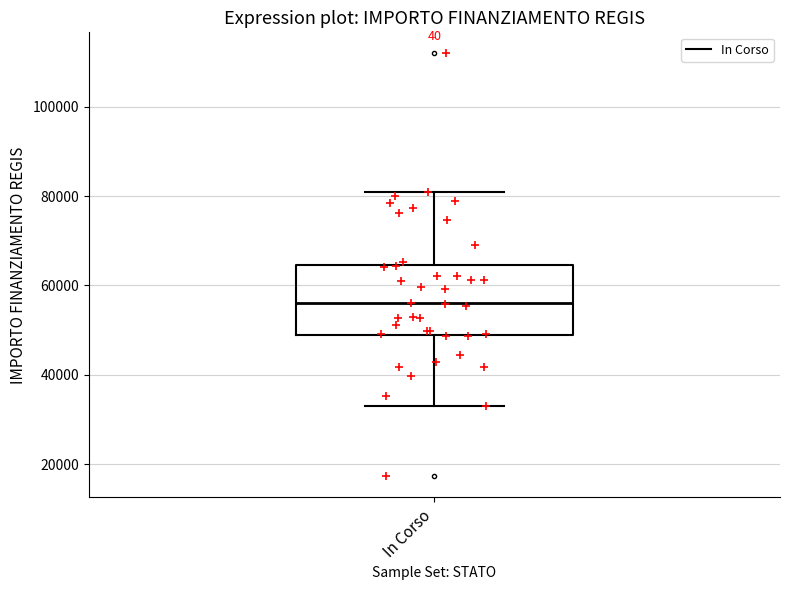

Where is the lower edge of the box for In Corso on the y-axis? The values are not printed on the chart, so give them approximately, as read against the axis.

50000